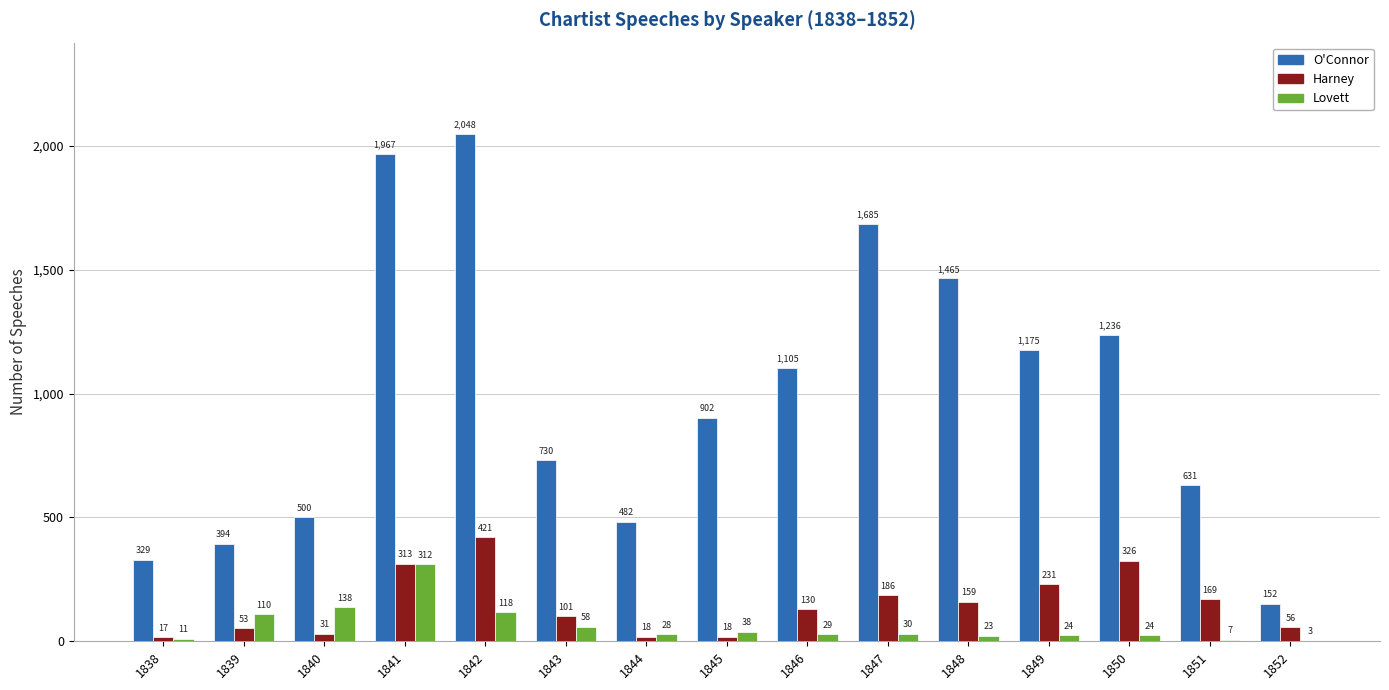

The value of O'Connor at 1851 is 631. True or false?

True